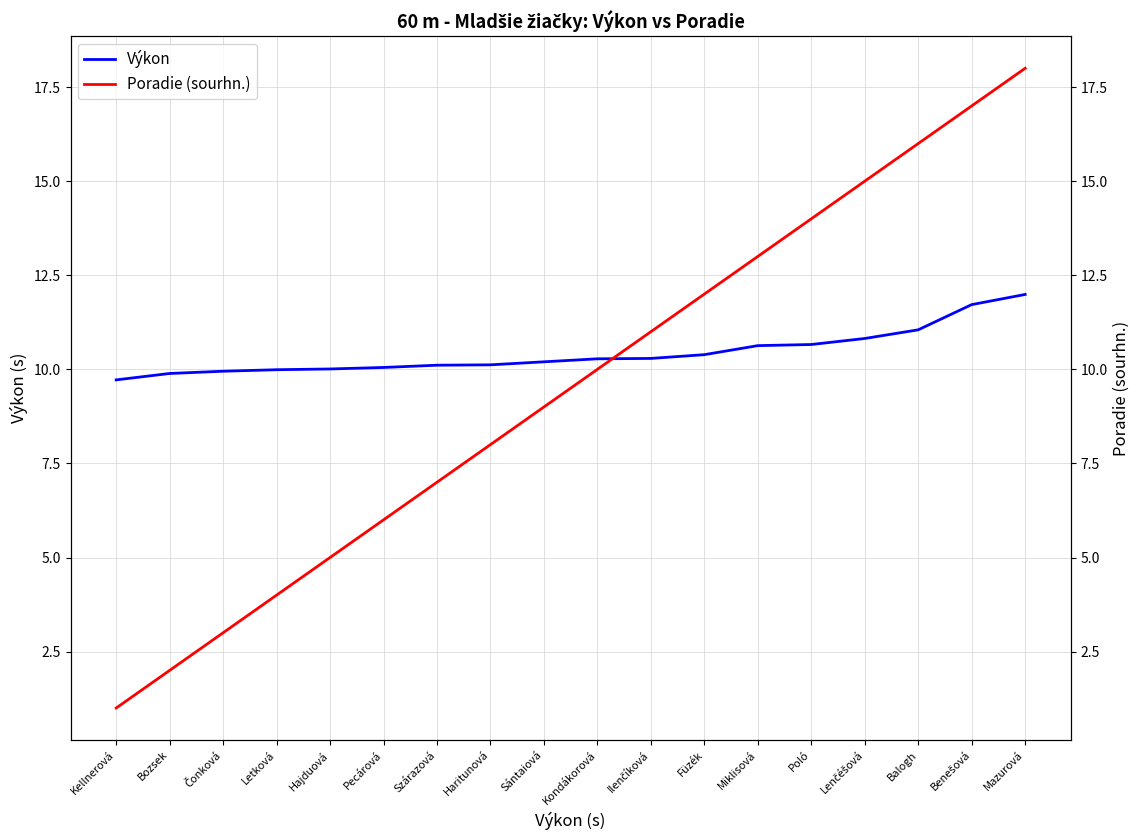

What is the maximum value for Výkon?

12.0